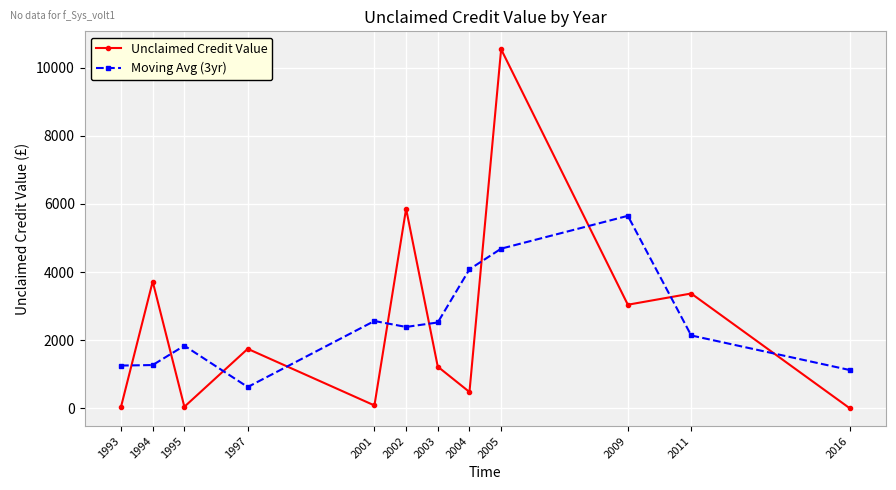

Does the chart display data point markers on the line(s)?

Yes